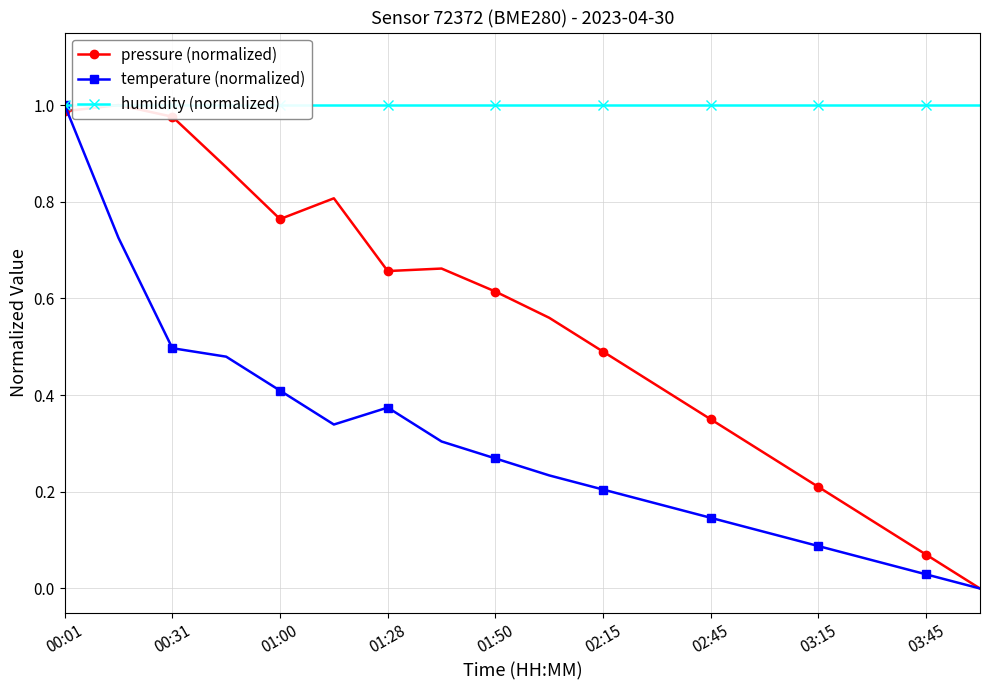

Is it true that temperature (normalized) equals 0.6 at 01:00?

False